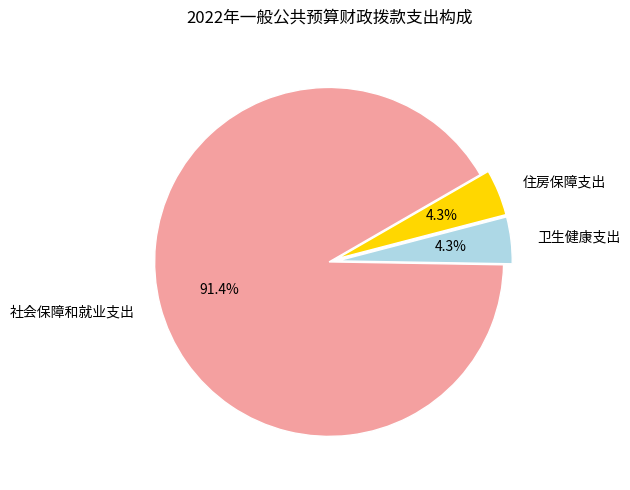

Which category accounts for the majority?

社会保障和就业支出